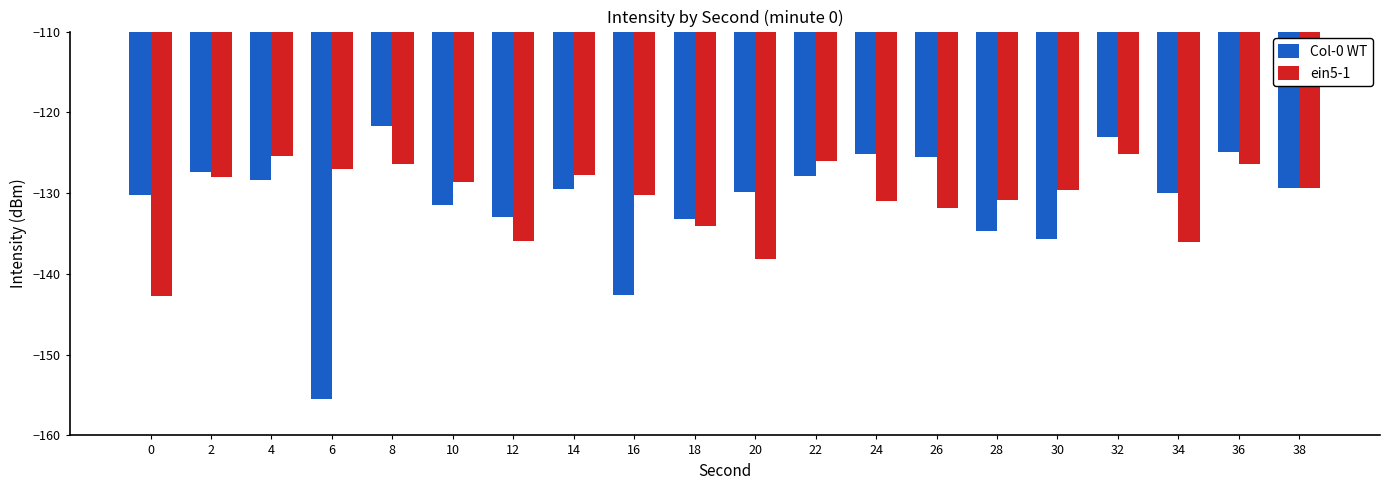

What is the approximate value of Col-0 WT at 34?

-130.0